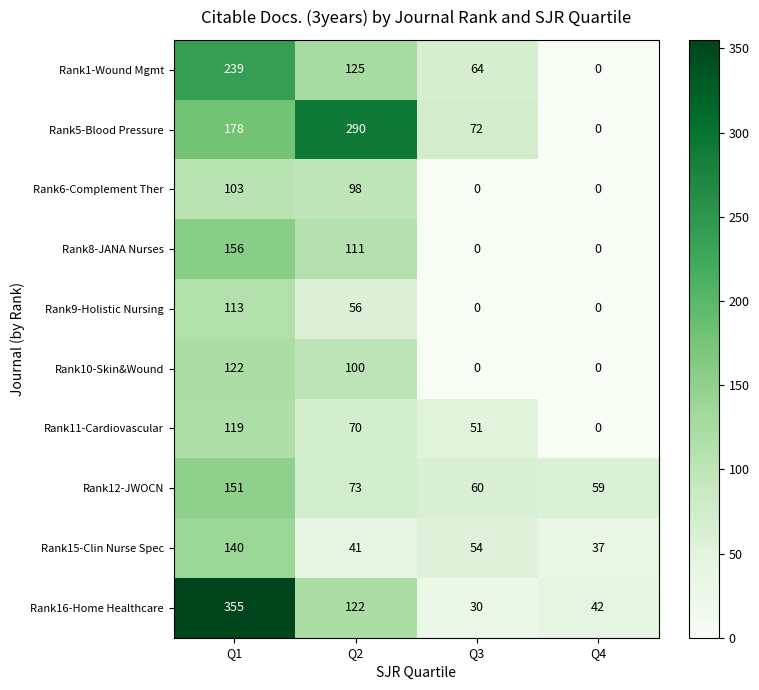

Which series has the widest spread of values?

Rank16-Home Healthcare